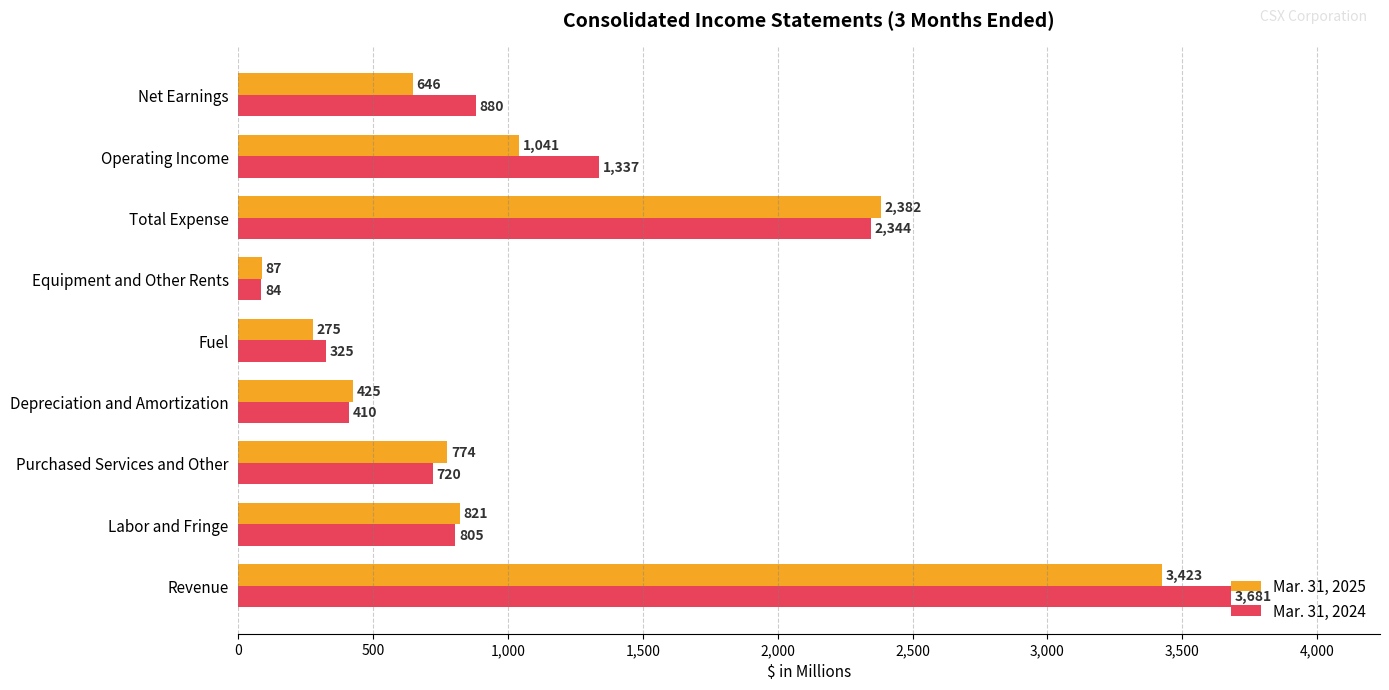

Where is Mar. 31, 2025 nearest to the value 1755?

Total Expense